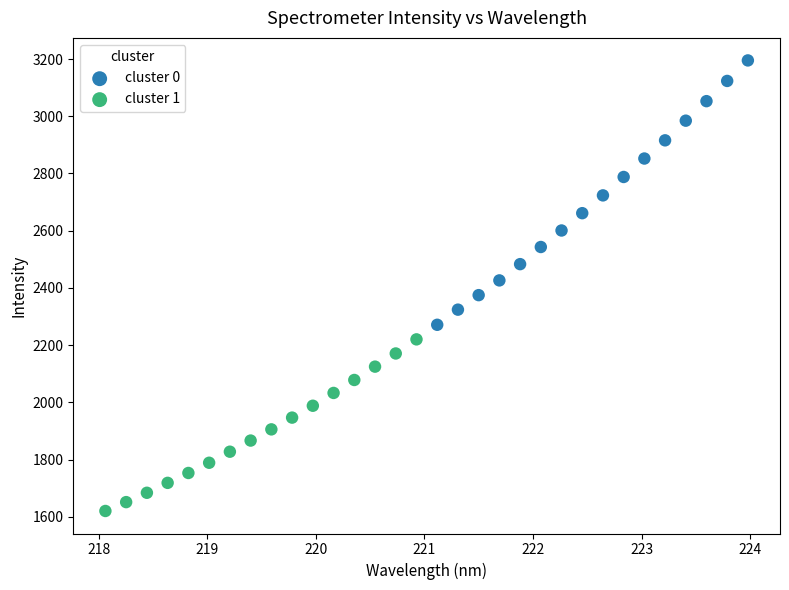

Which series reaches the minimum Y coordinate?

cluster 1